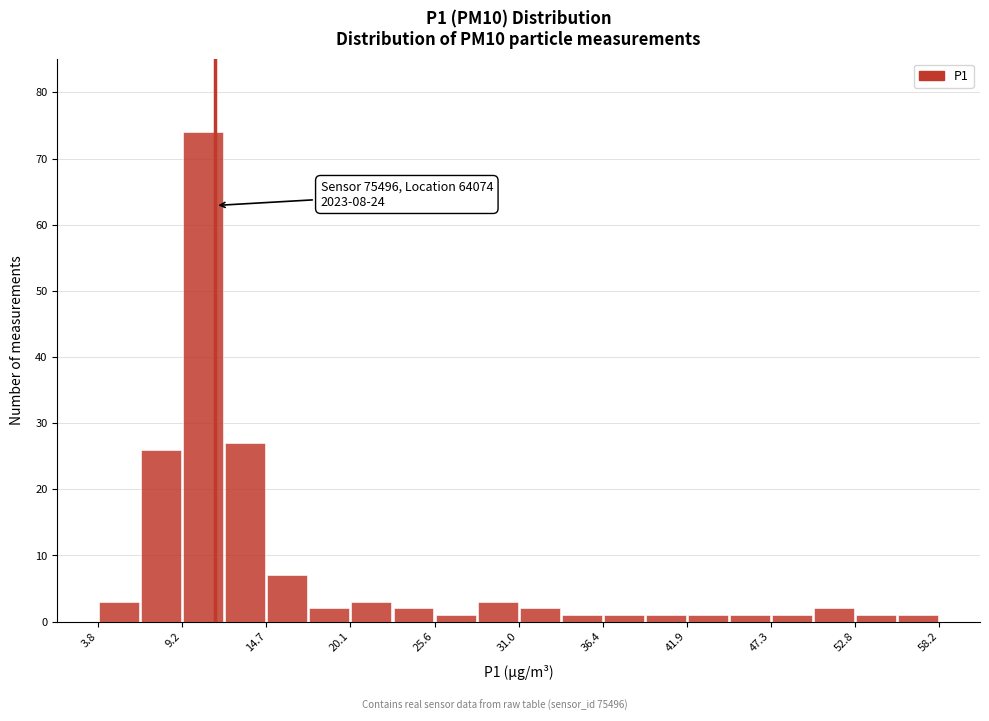

Read against the x-axis, roughly where is the centre of the tallest bar?

11